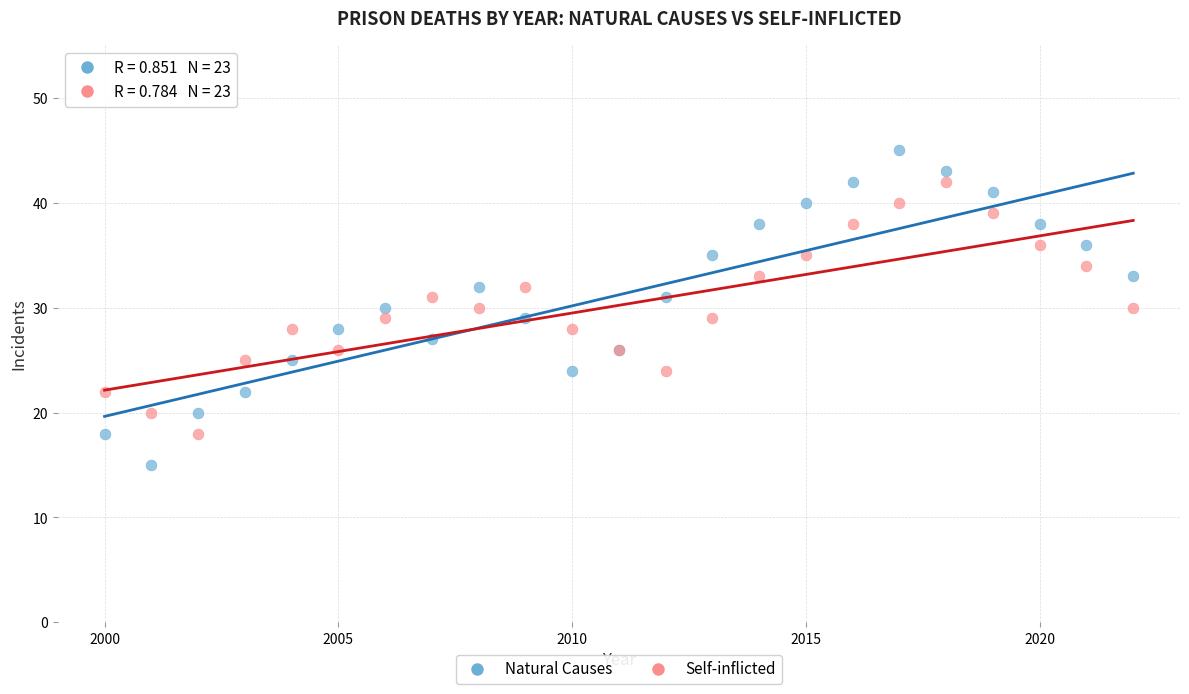

Which series contains the highest Y value?

Natural Causes